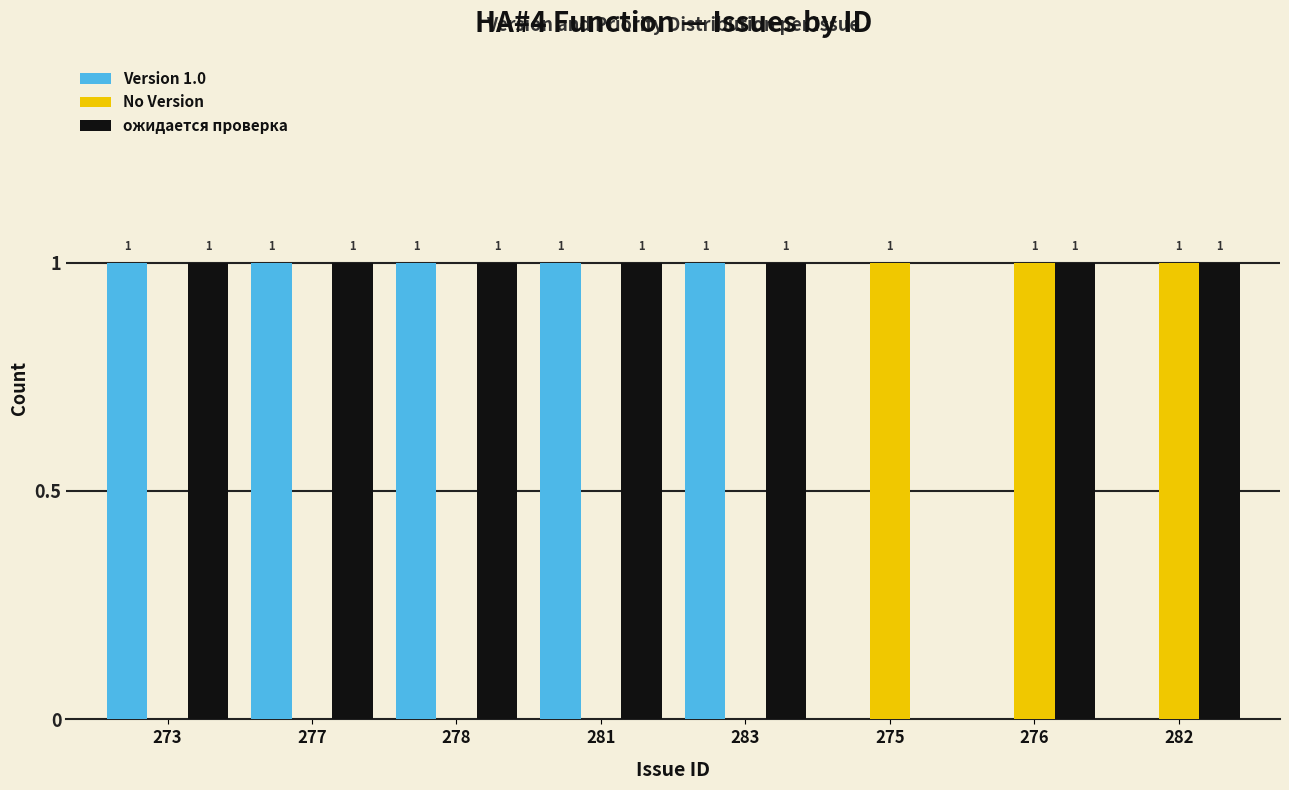

How many series are shown in this chart?

3